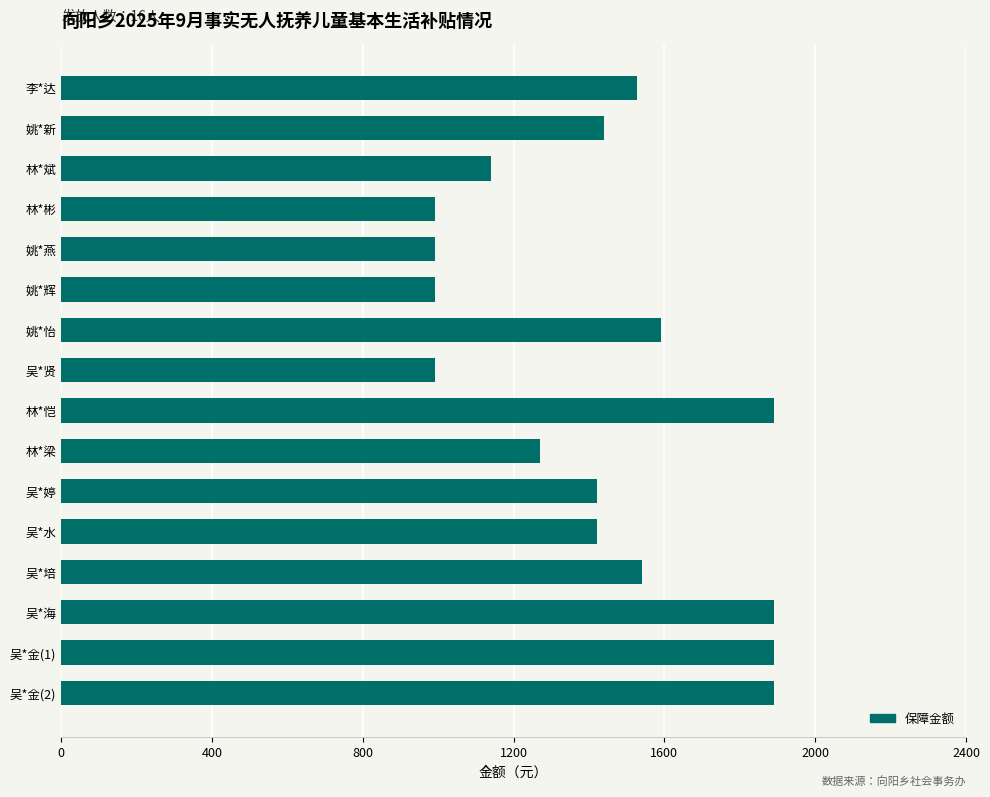

What is the maximum value shown in the chart?

1891